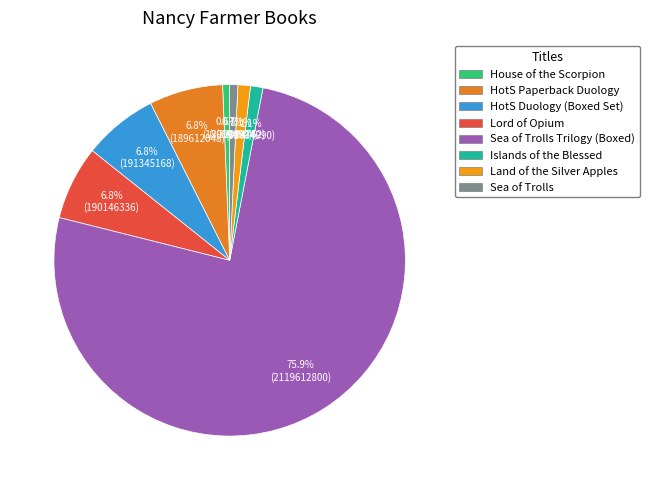

To the nearest percent, what portion does House of the Scorpion represent?

1%